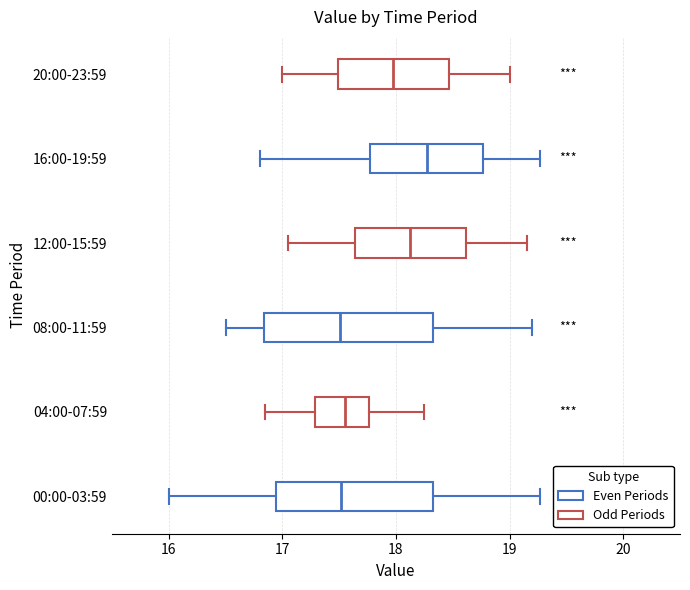

Where does the median line of the box for 04:00-07:59 sit on the x-axis? The values are not printed on the chart, so give them approximately, as read against the axis.

17.6